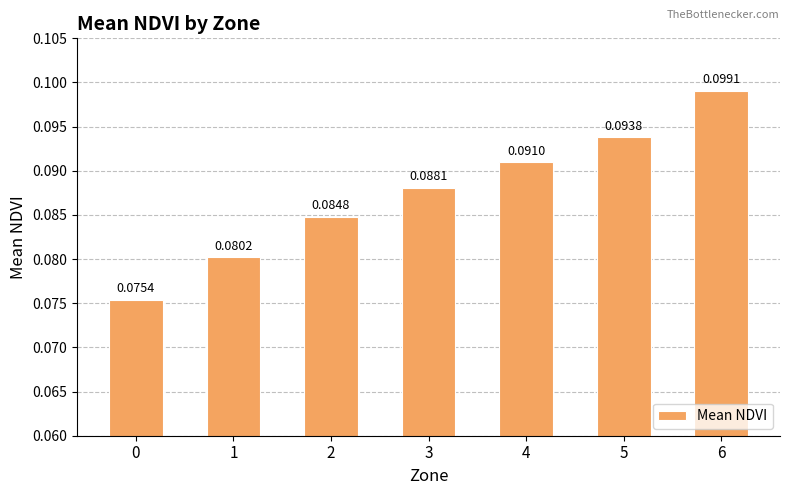

What is the sum of all values?

0.6